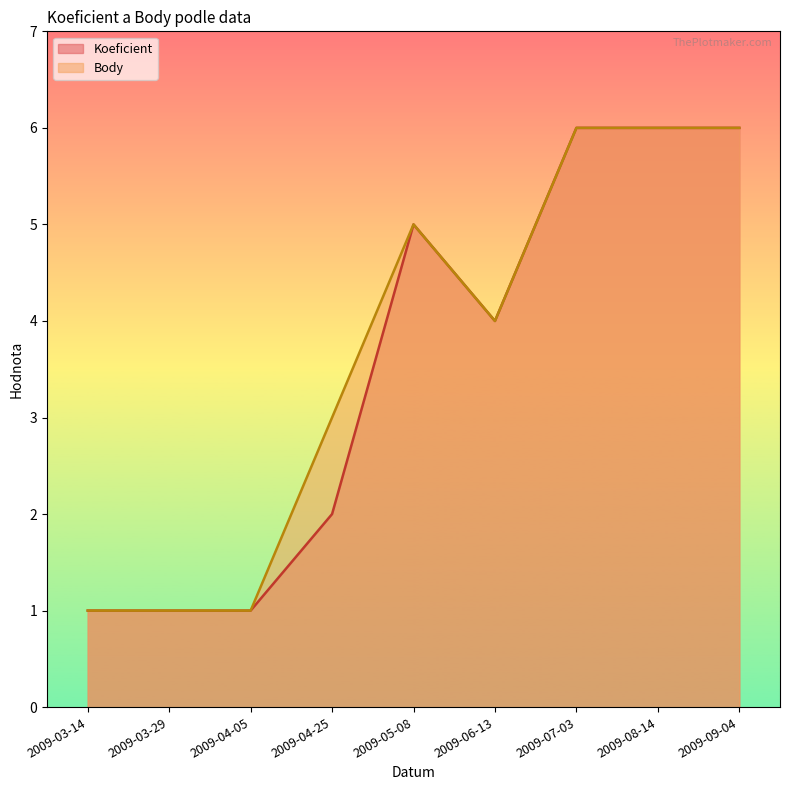

At which category is the sum across all series the highest?

2009-07-03